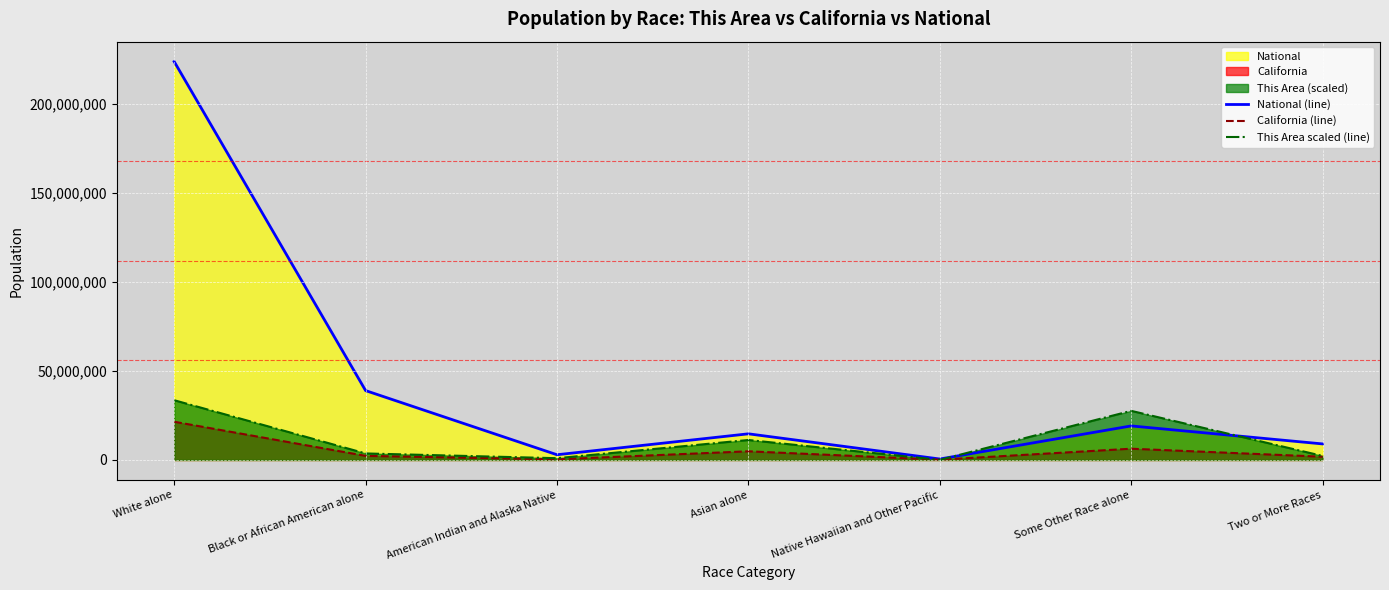

How many data points in California (line) are less than 2299072?

3